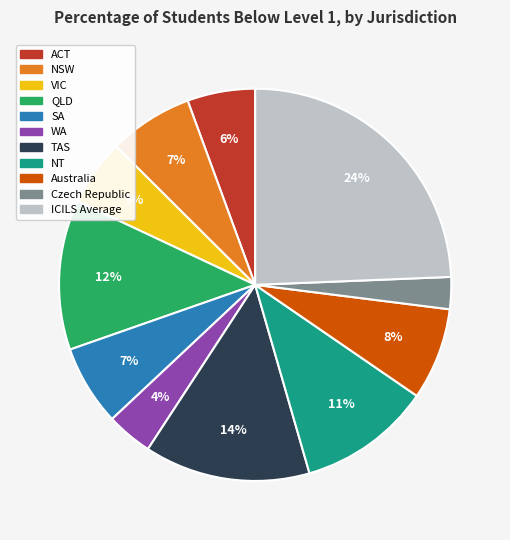

What percentage is the TAS slice, to the nearest percent?

14%